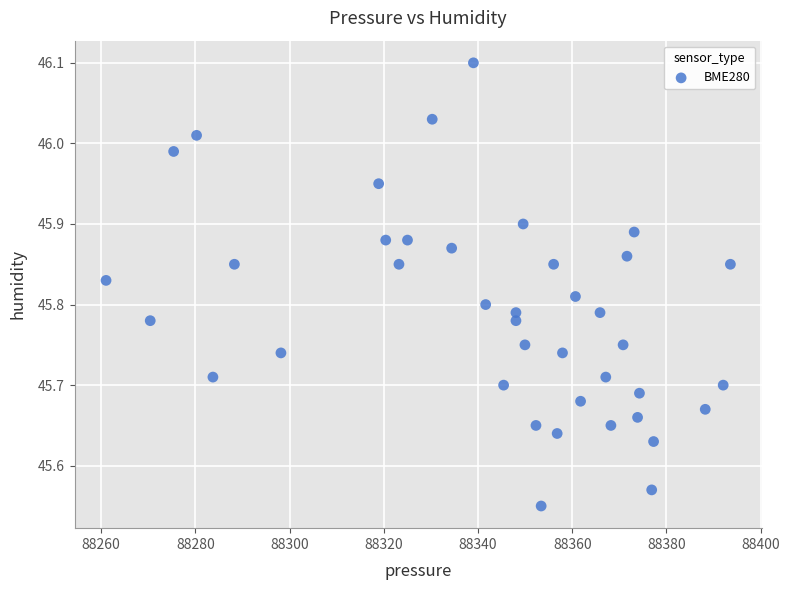

What is the range of X values (max minus min)?

132.6